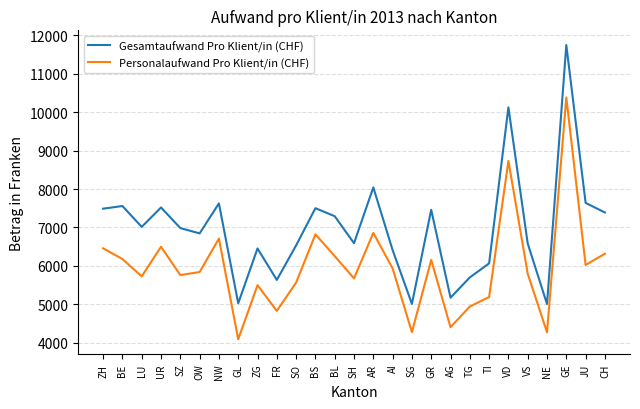

What is the difference between the maximum and minimum values in the Gesamtaufwand Pro Klient/in (CHF) series?

6733.8